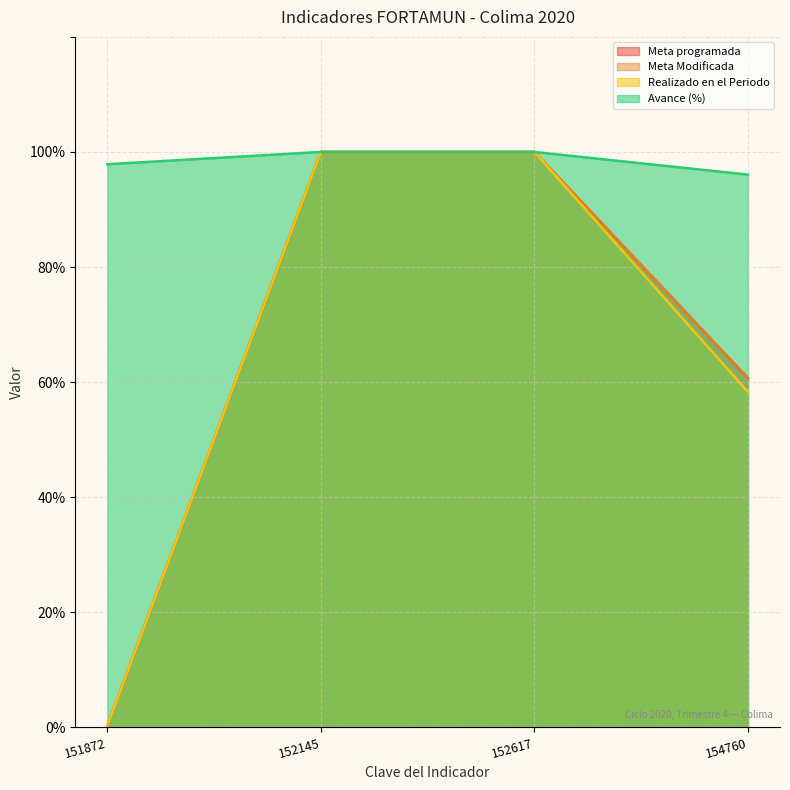

Reading left to right, transcribe all the data shown in this chart.

Meta programada: 0.2	100.0	100.0	60.7
Meta Modificada: 0.2	100.0	100.0	60.7
Realizado en el Periodo: 0.2	100.0	100.0	58.3
Avance (%): 97.9	100.0	100.0	96.1